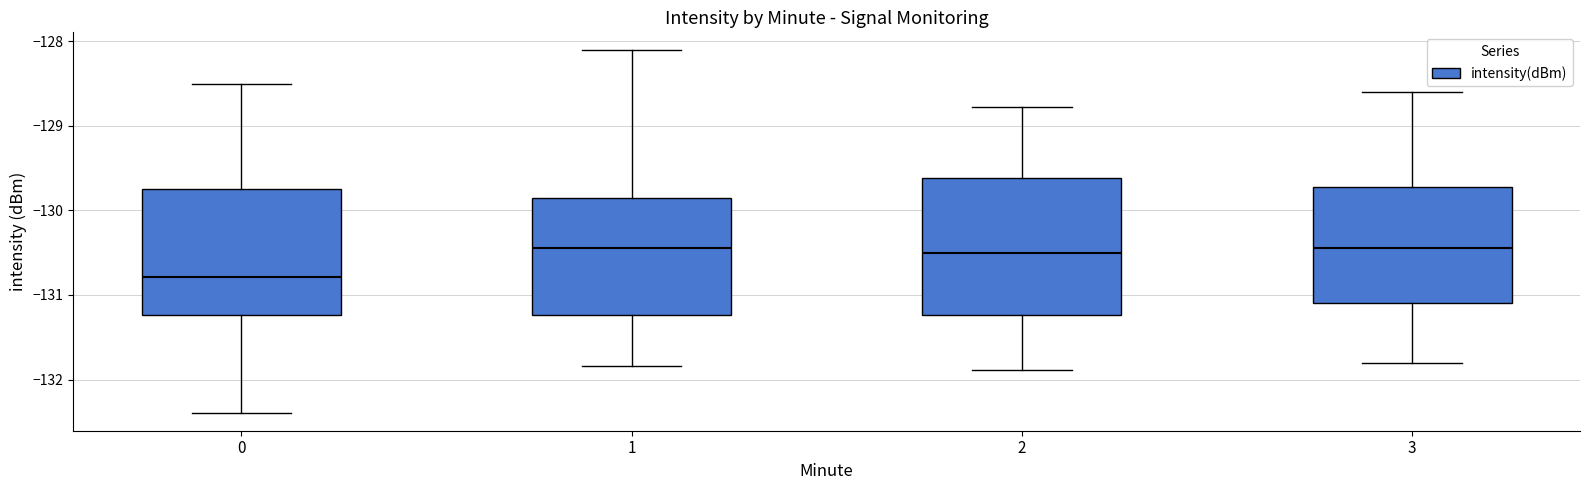

Which box has the lowest median line?

0